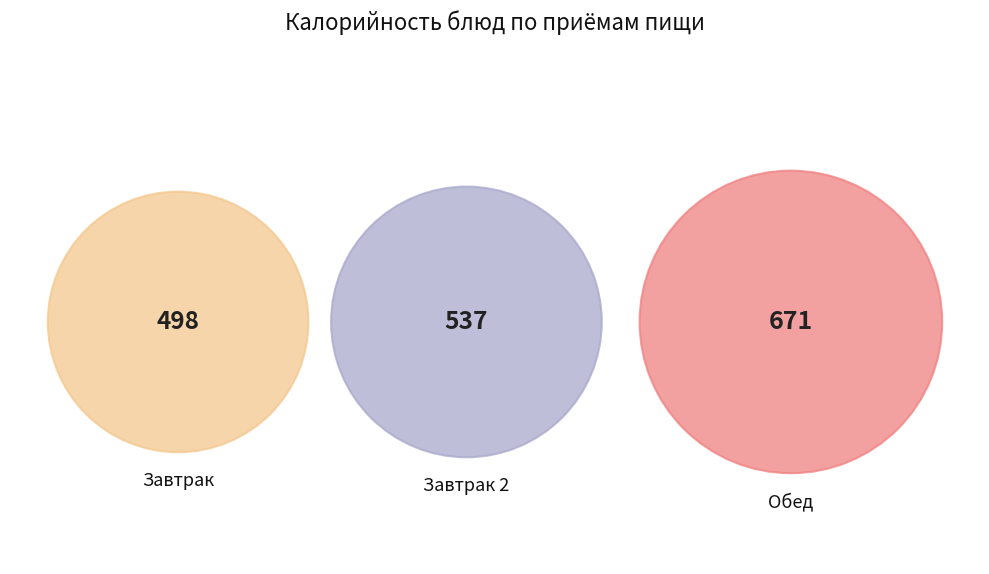

Does Сыр твердый account for over 50% of the chart?

No